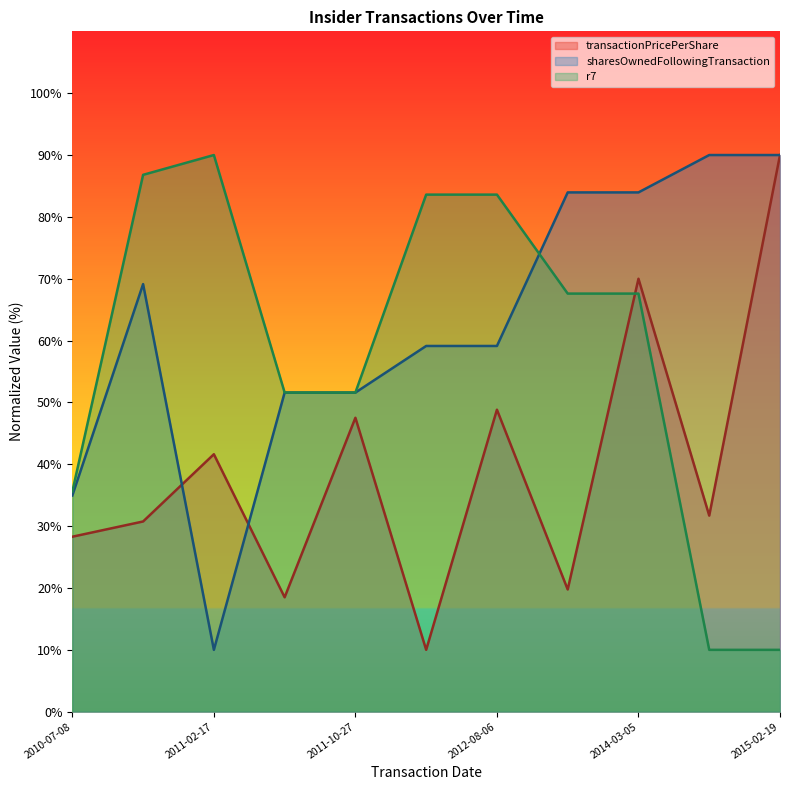

Which series changed the most between 2011-02-17 and 2011-10-27?

sharesOwnedFollowingTransaction